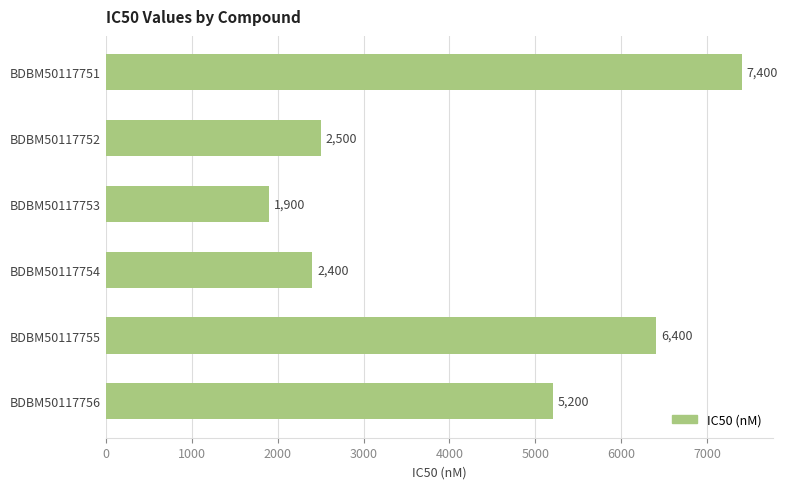

Reading bottom to top, what are all the values shown in this chart?

BDBM50117756=5200	BDBM50117755=6400	BDBM50117754=2400	BDBM50117753=1900	BDBM50117752=2500	BDBM50117751=7400